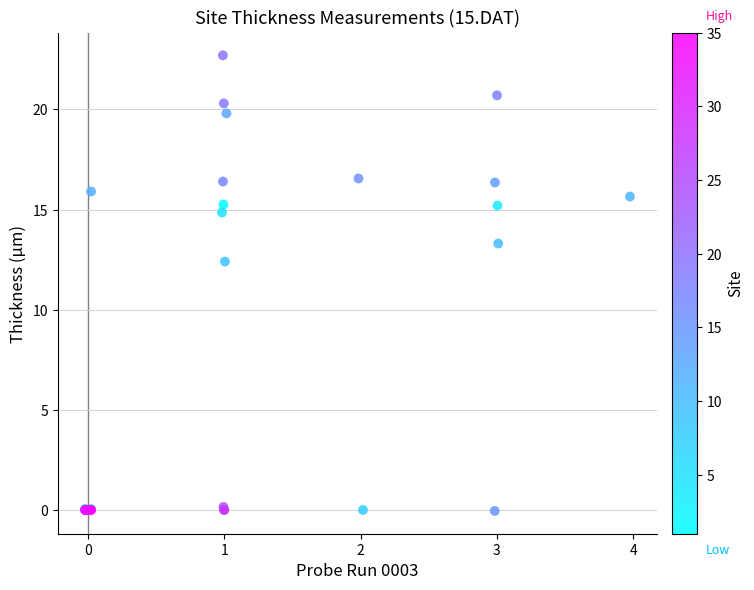

What Y value in the scatter plot is closest to 11?

12.4